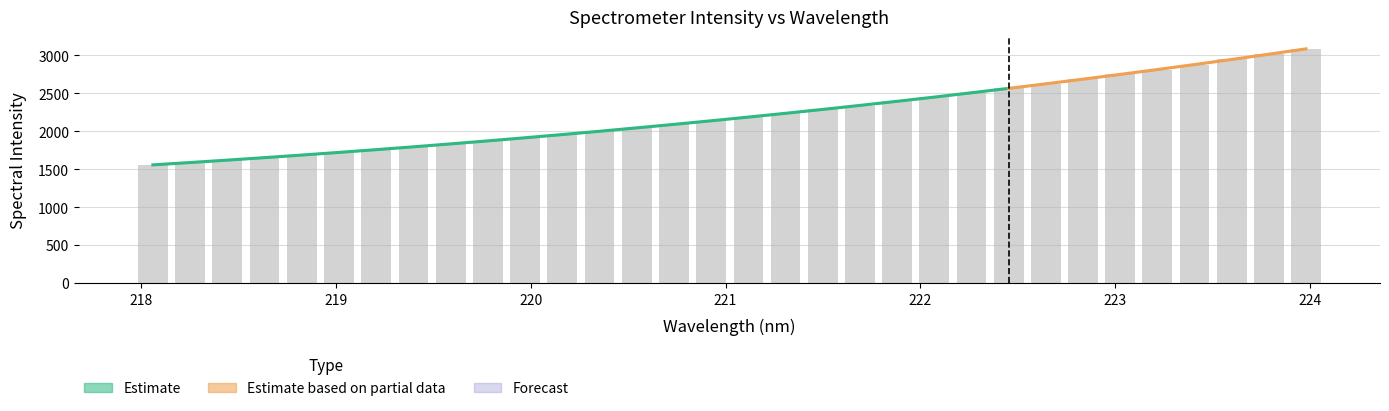

What is the sum of the values at 219.7801 and 223.408?

4754.8